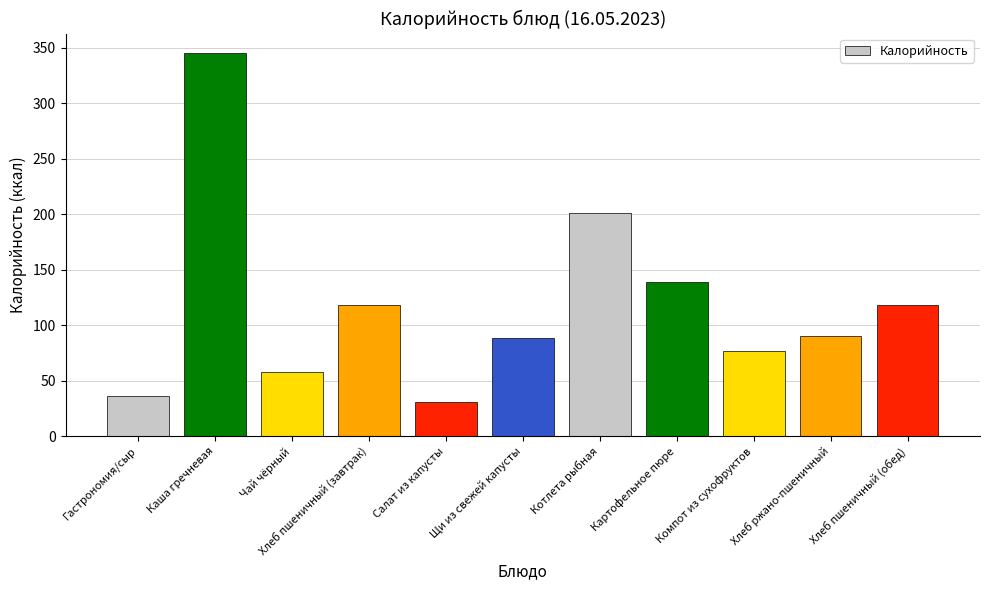

Count the number of categories in the chart.

11